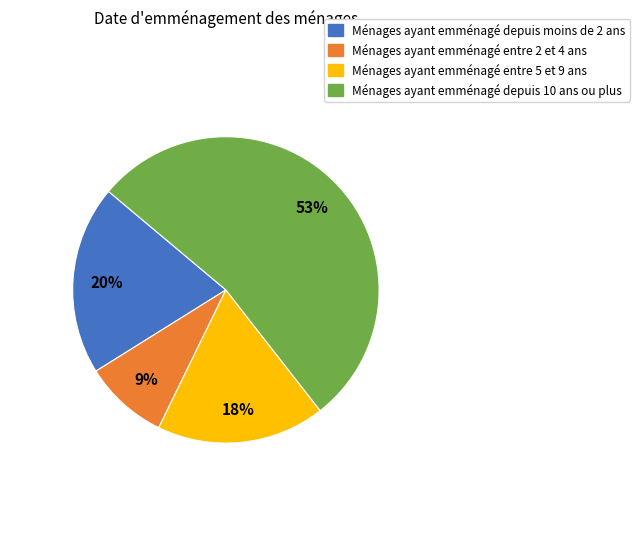

What percentage is the Ménages ayant emménagé entre 2 et 4 ans slice, to the nearest percent?

9%